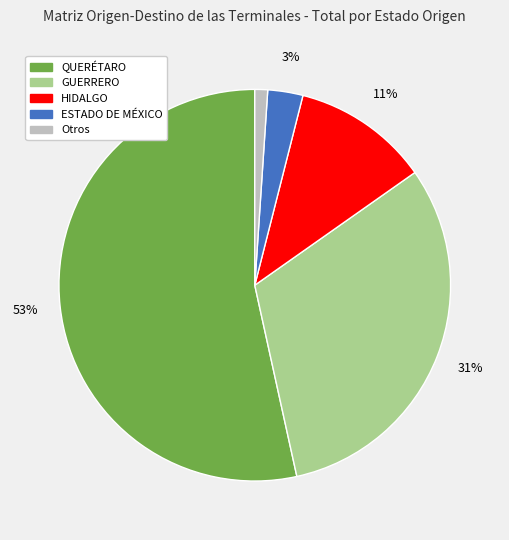

Combined, do HIDALGO and QUERÉTARO account for over 50%?

Yes